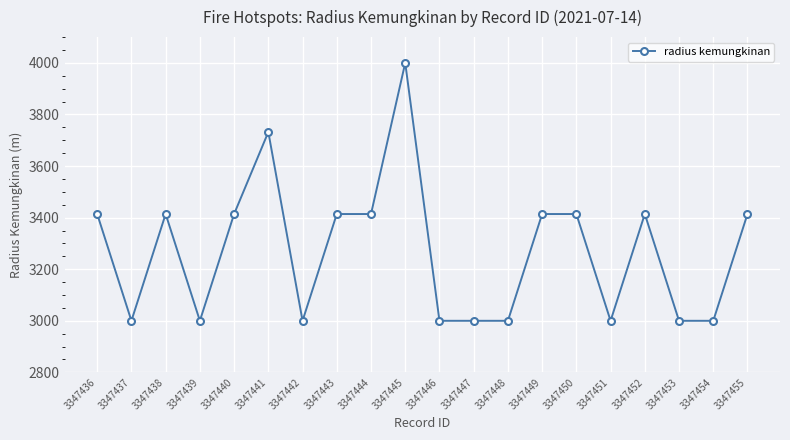

What is the value of the 16th point from the left?

3000